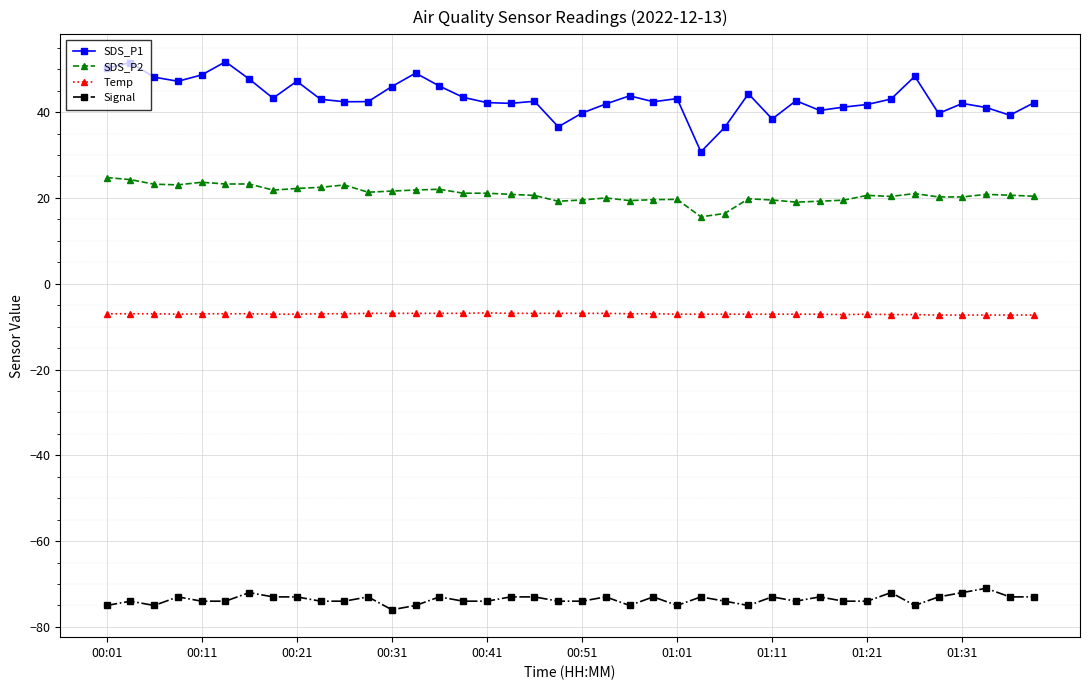

What is the value of the SDS_P1 point at the 36th from the left?

39.7